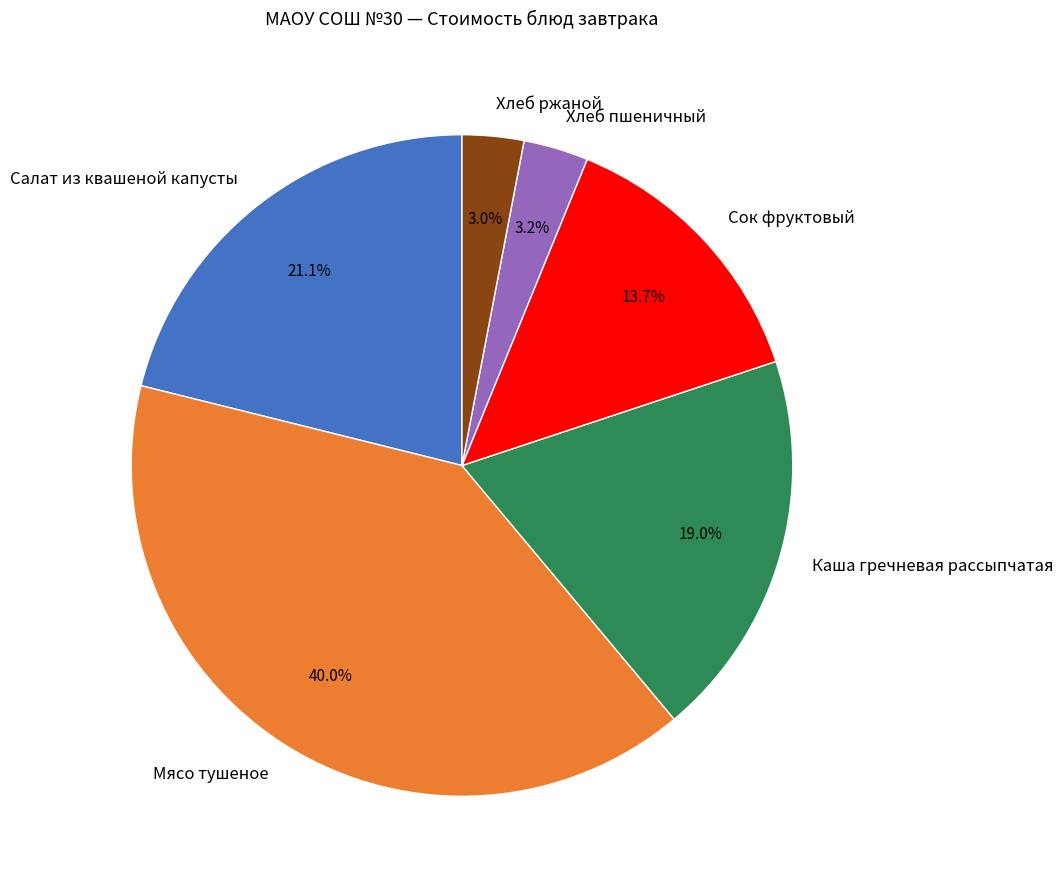

What portion of the pie excludes Салат из квашеной капусты?

78.9%